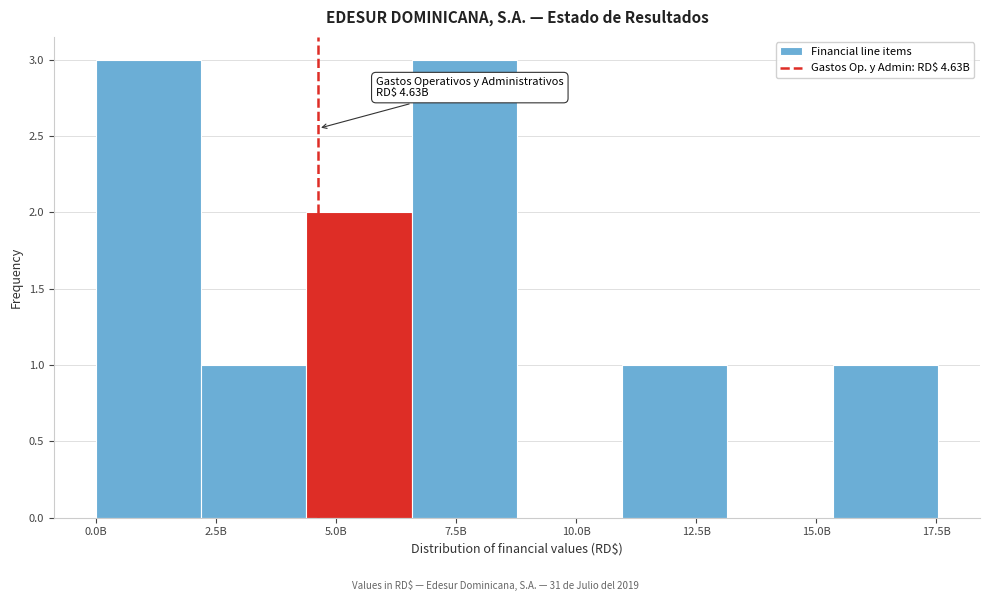

Reading left to right, extract all data points from this chart.

0.0B=3	2.5B=1	5.0B=2	7.5B=3	10.0B=0	12.5B=1	15.0B=0	17.5B=1